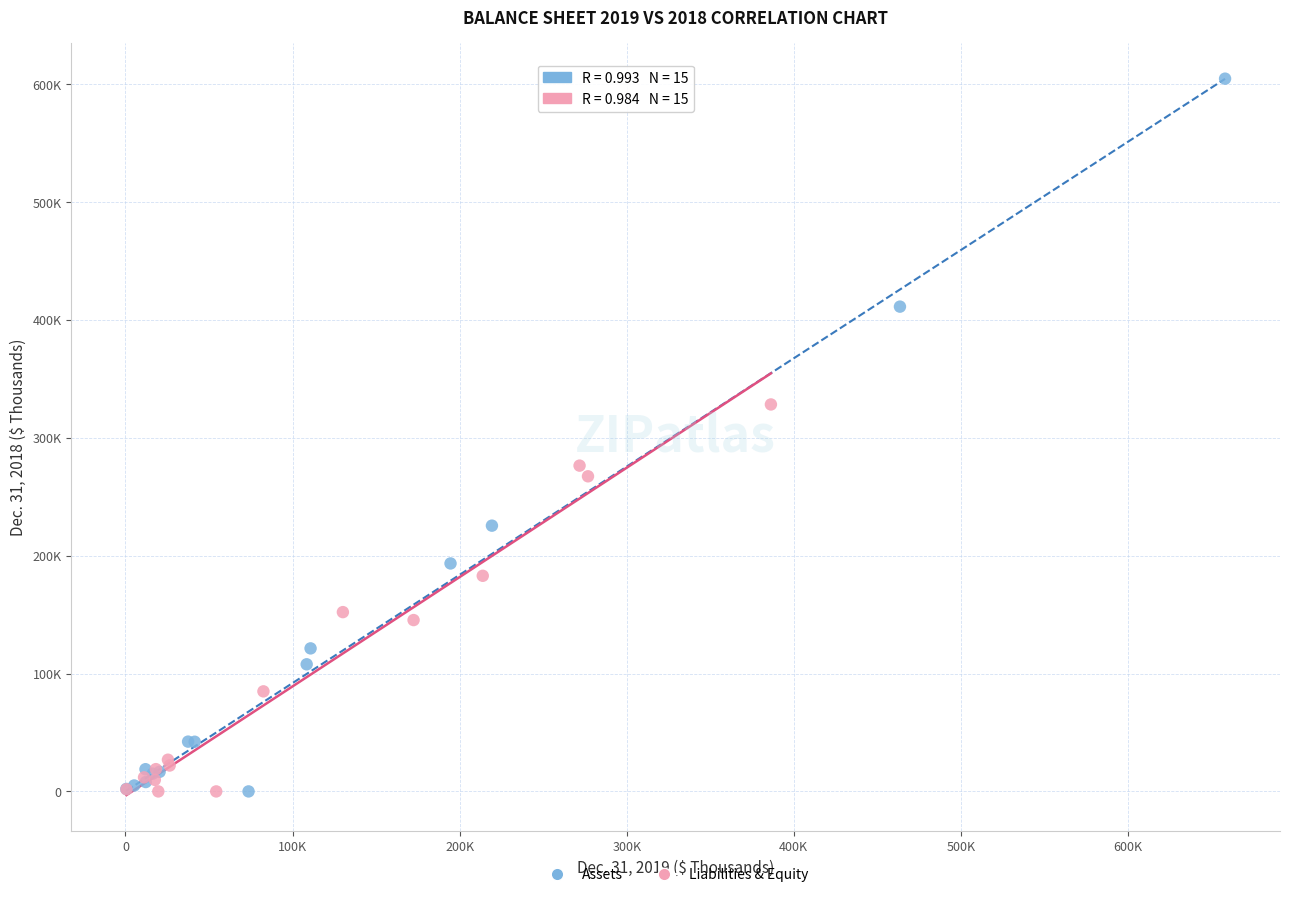

Which series reaches the maximum Y coordinate?

Assets